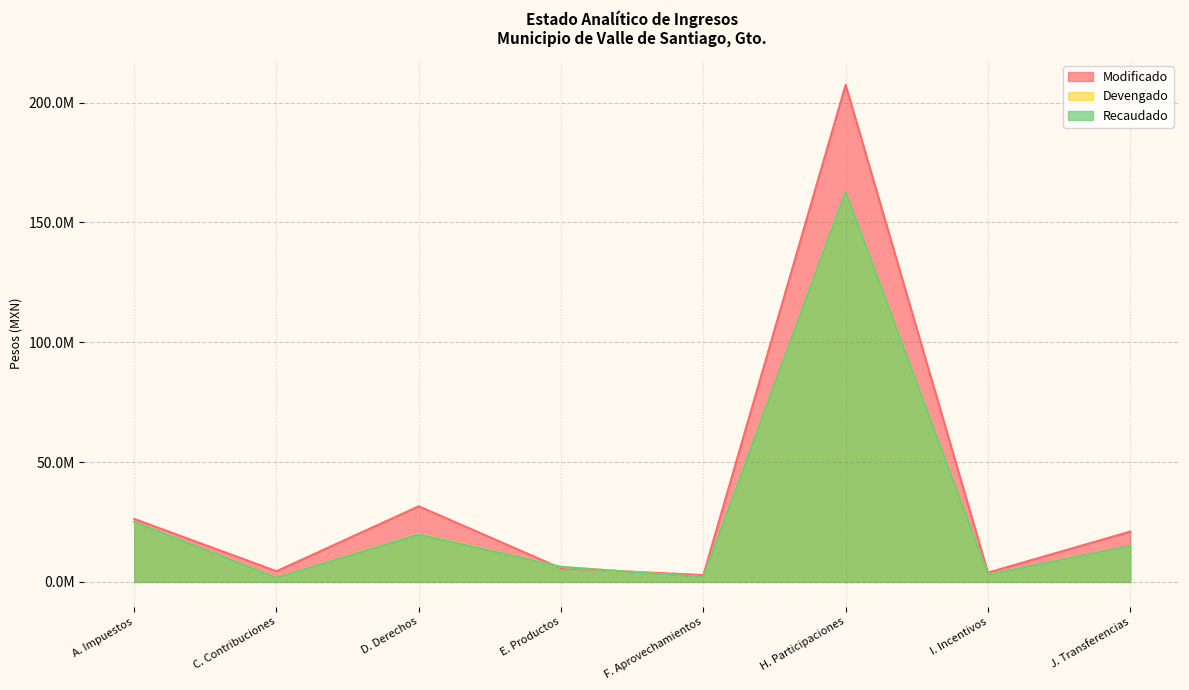

After their last crossing, which series has the higher values: Devengado or Modificado?

Modificado